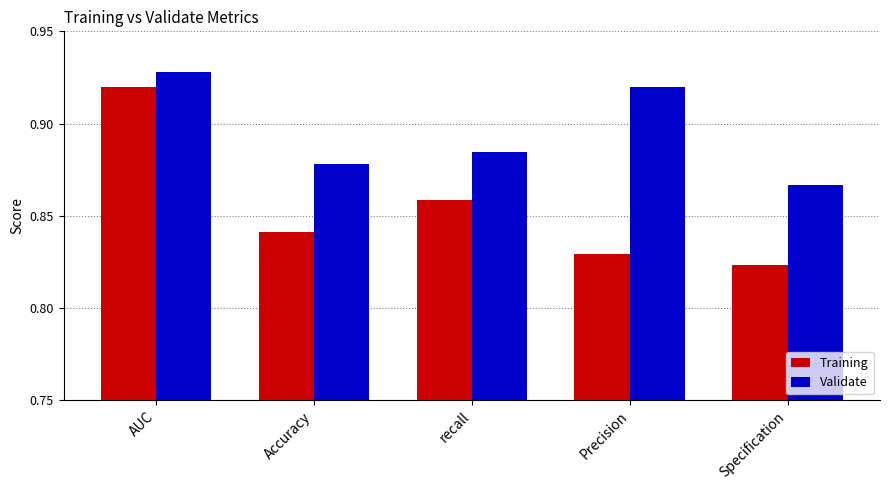

What is the sum of all Validate values?

4.5